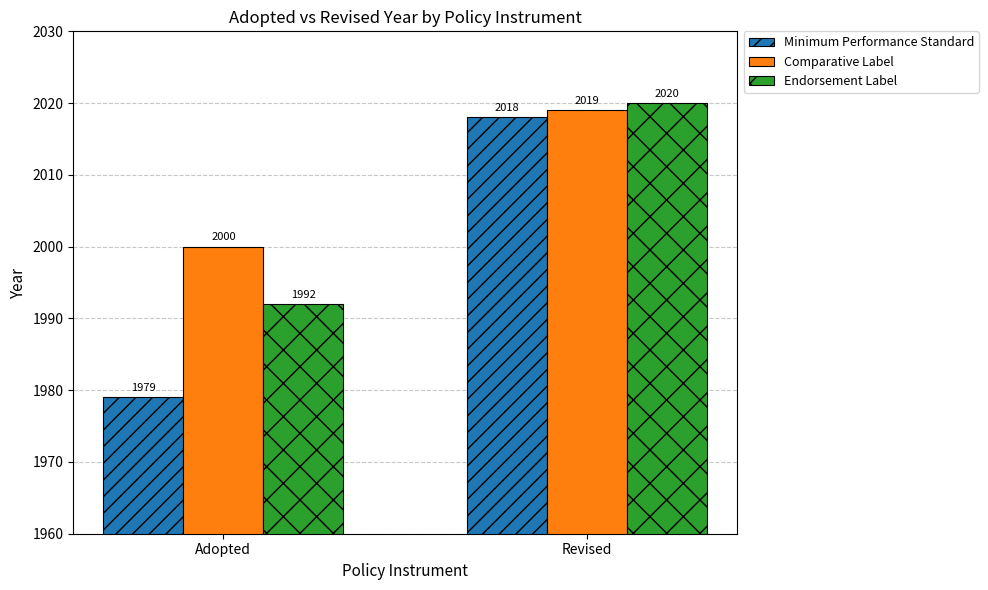

What is the value of the Comparative Label bar at the 1st from the left?

2000